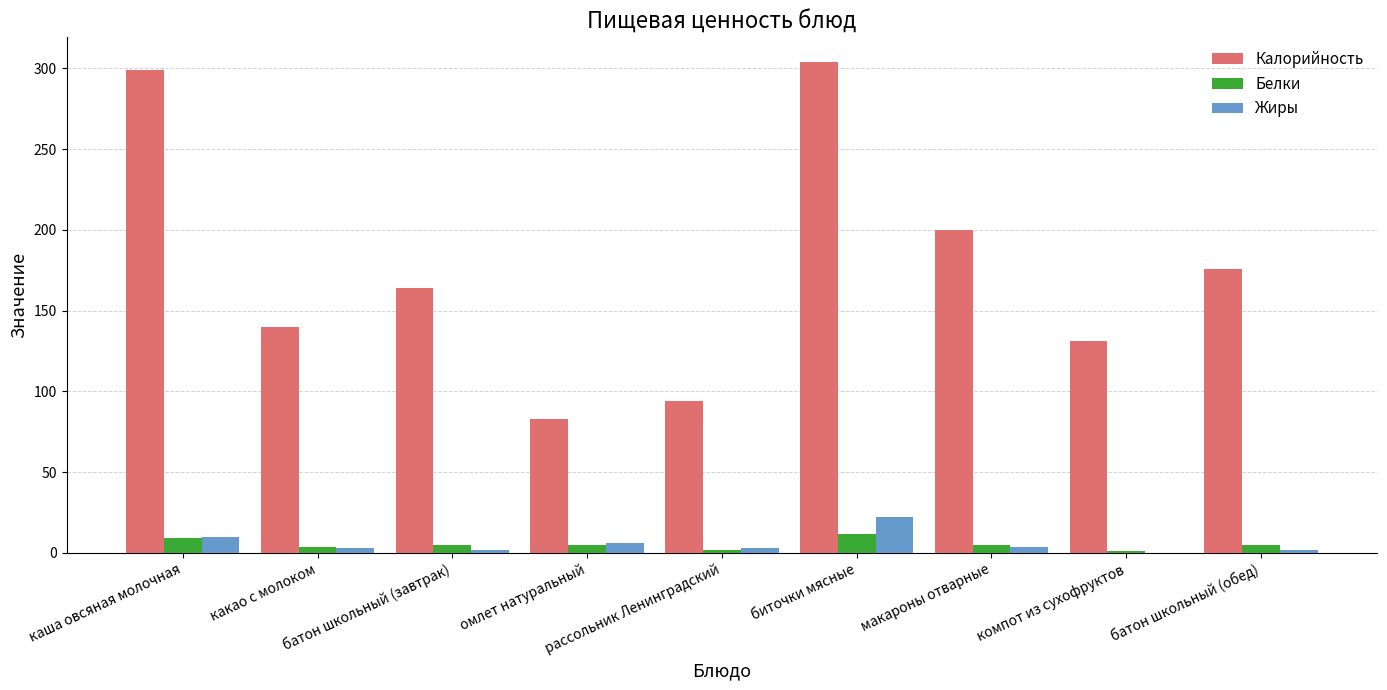

What are all the series names shown in the legend?

Калорийность, Белки, Жиры